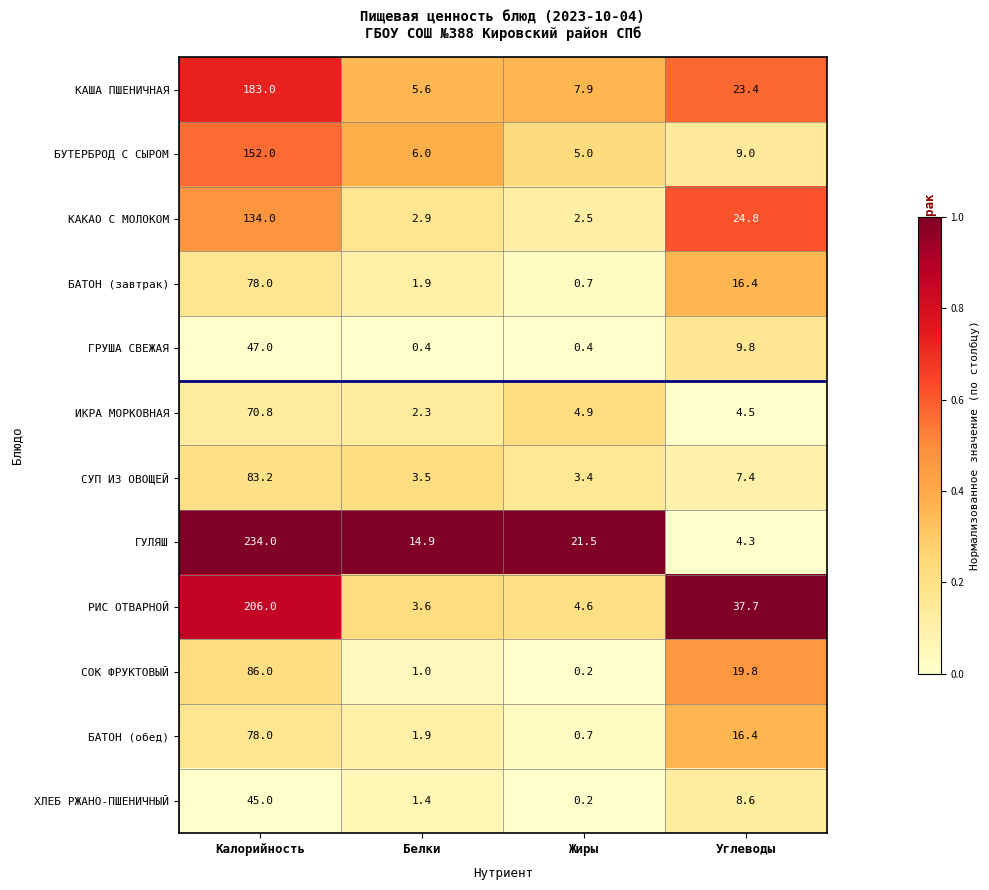

What is the average value of the ГРУША СВЕЖАЯ series?

14.4